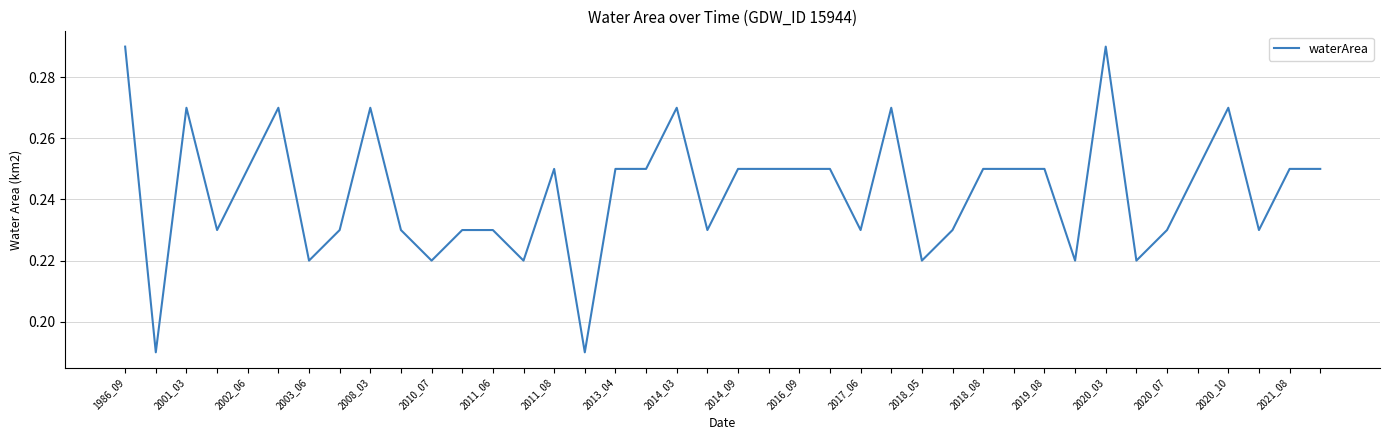

What is the value of the 9th point from the left?

0.3